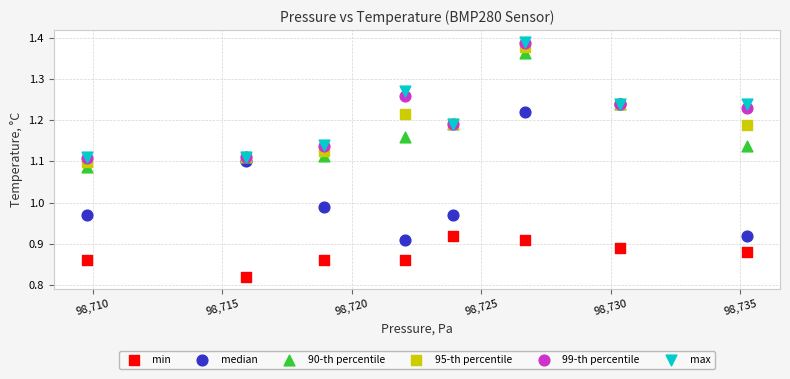

Which series has the widest spread of Y values?

median